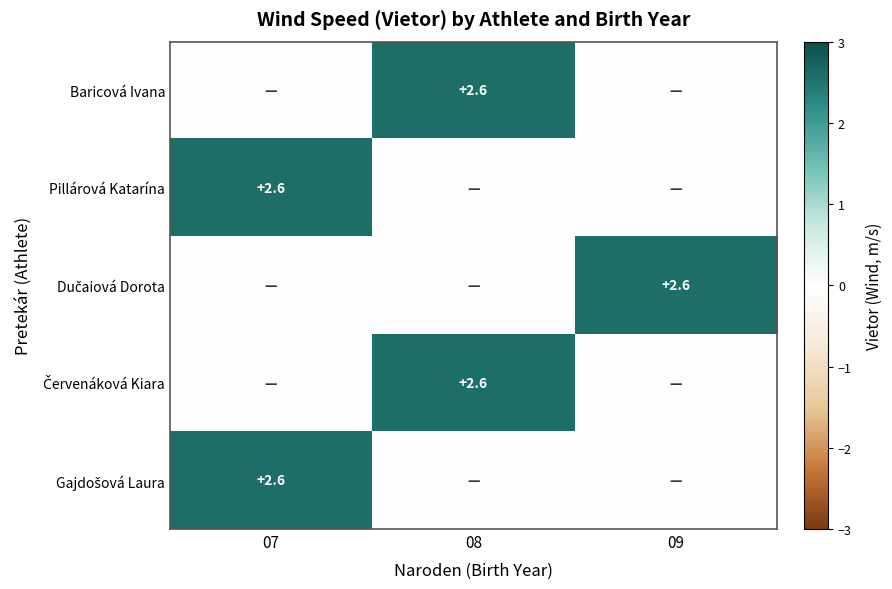

The value of Pillárová Katarína at 07 is 2.6. True or false?

True